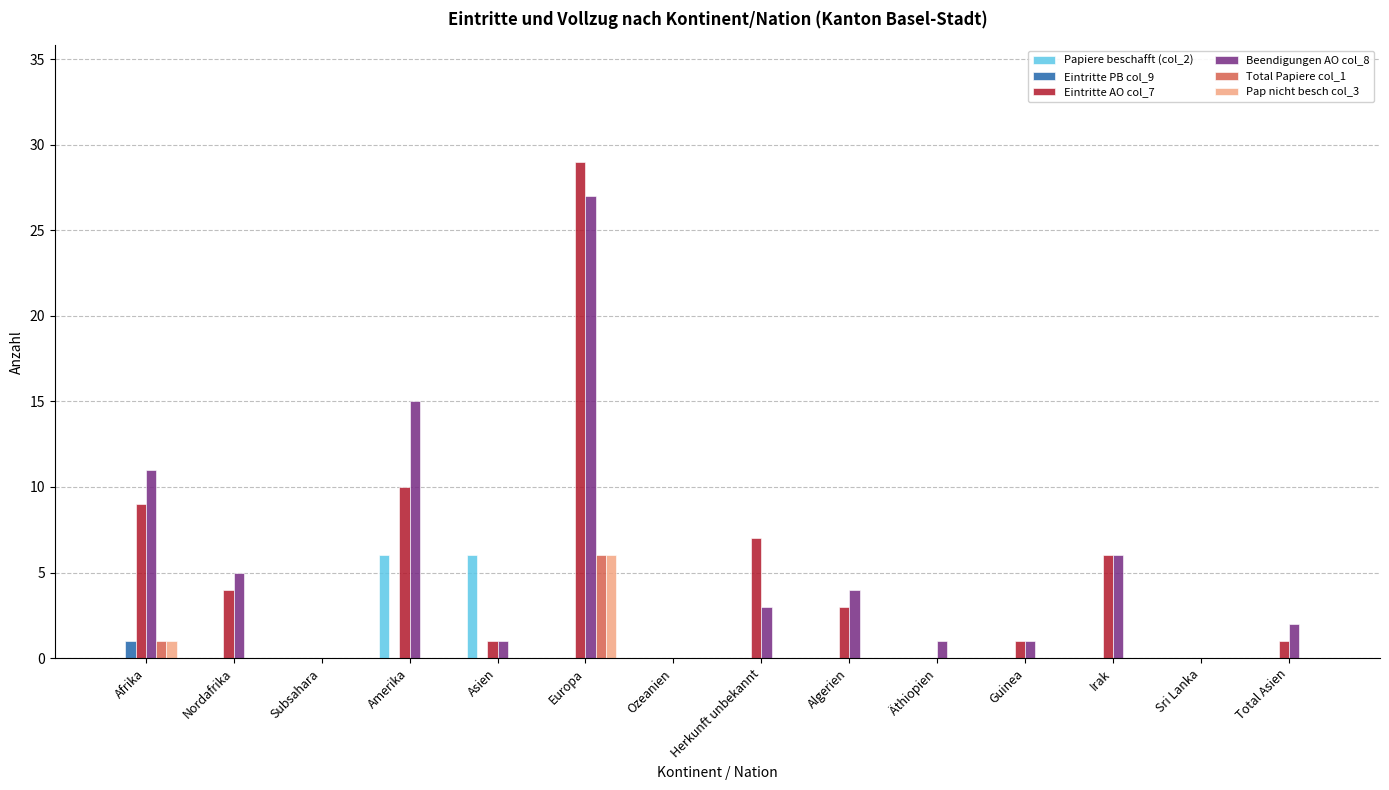

At which category is the sum across all series the highest?

Europa